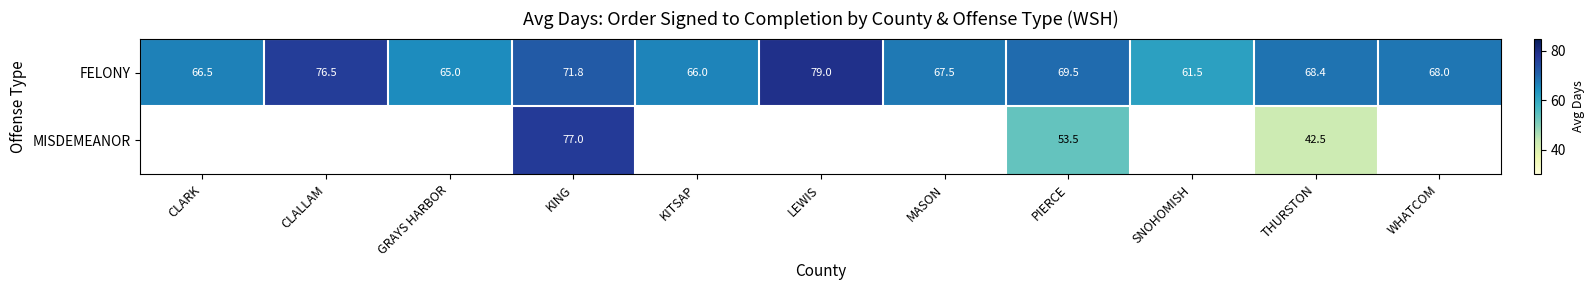

Is the value of MISDEMEANOR at PIERCE greater than the value of FELONY at MASON?

No